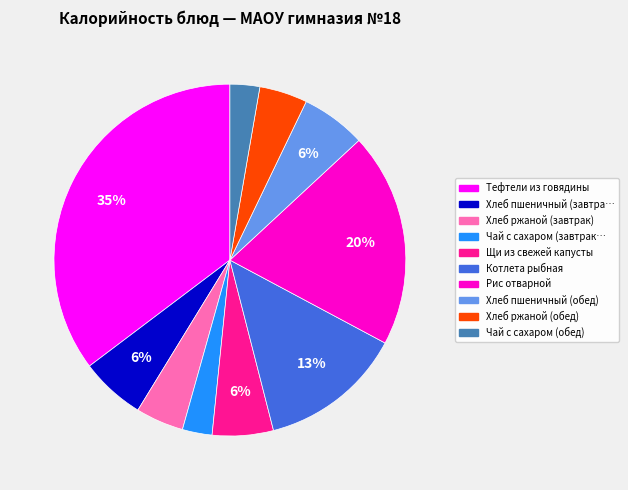

Is there a majority slice in this chart?

No